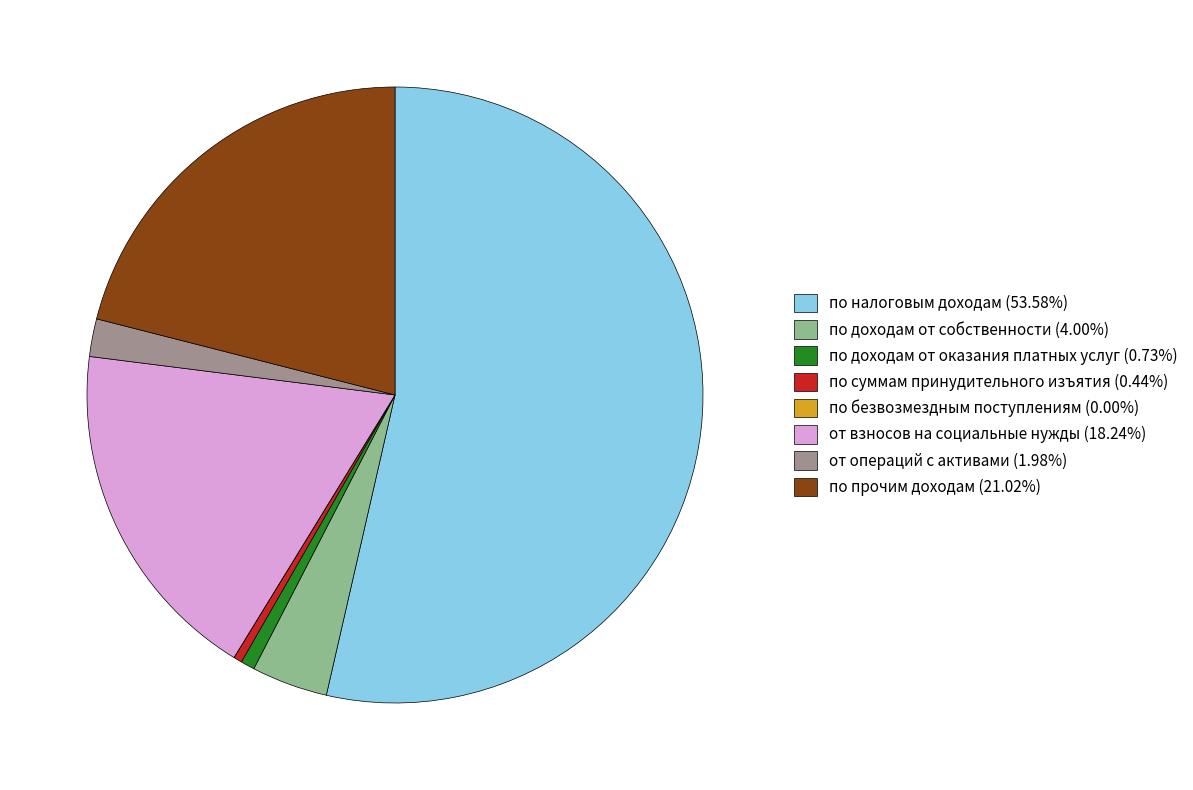

Does any single category account for the majority?

Yes